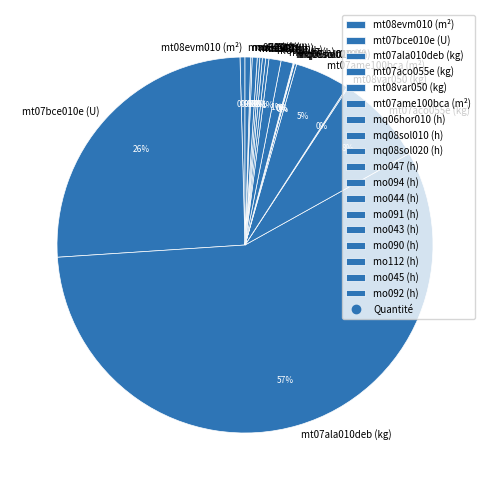

Which category accounts for the majority?

mt07ala010deb (kg)